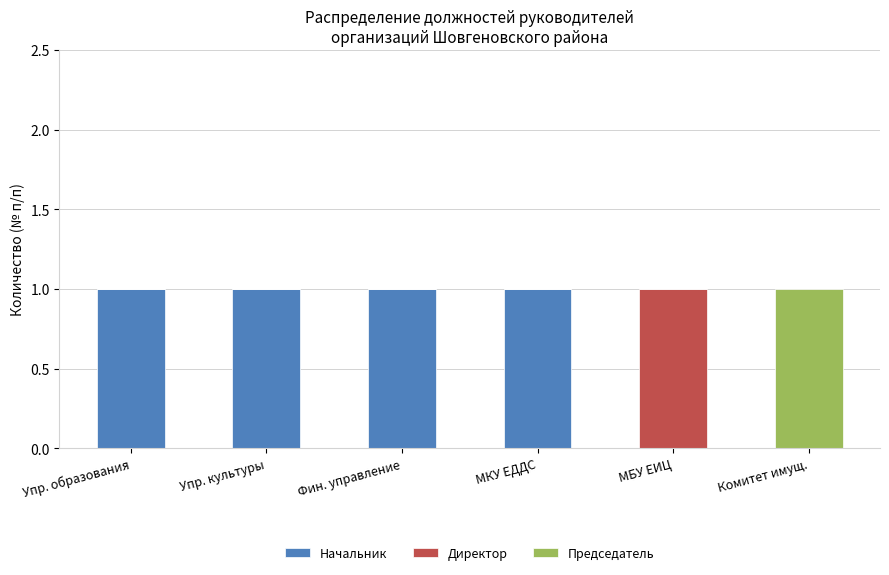

True or false: Начальник has a value of 2 at Фин. управление.

False